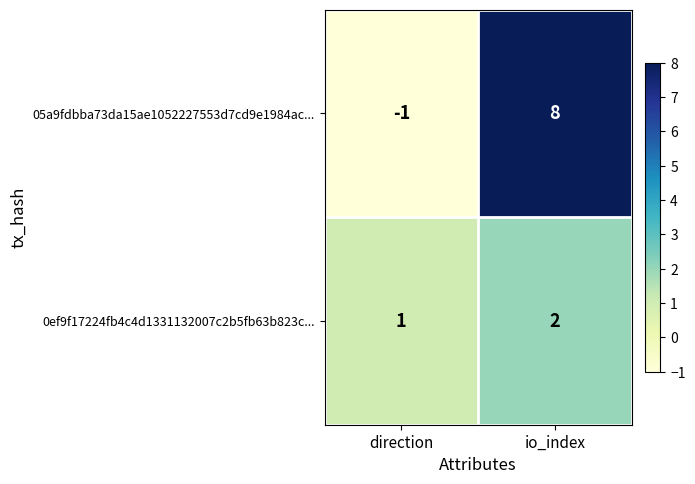

Between direction and io_index, which series saw the biggest shift?

05a9fdbba73da15ae1052227553d7cd9e1984ac...